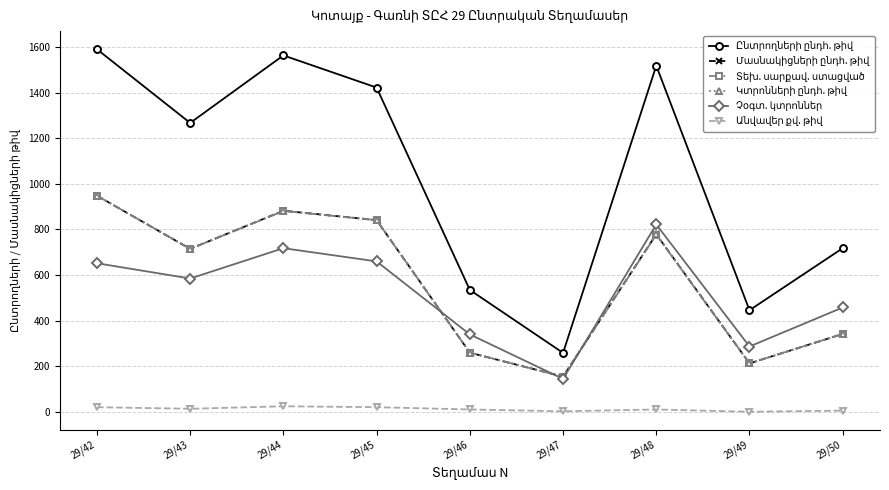

What is the difference between the maximum and second lowest values in the Անվավեր քվ. թիվ series?

22